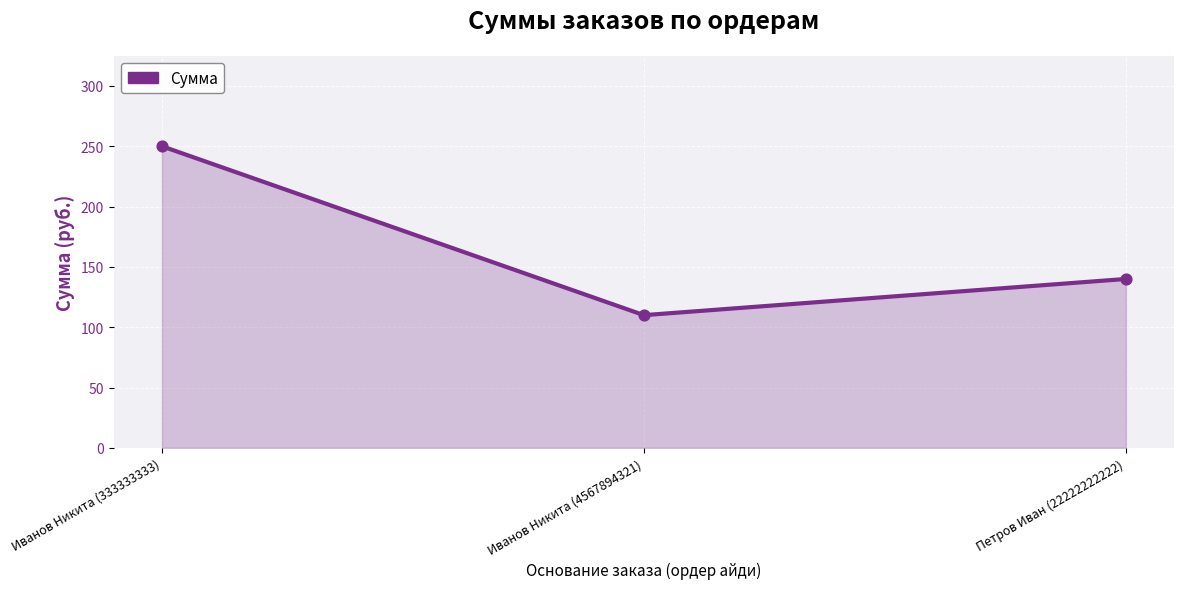

Between Иванов Никита (4567894321) and Петров Иван (22222222222), which is larger?

Петров Иван (22222222222)